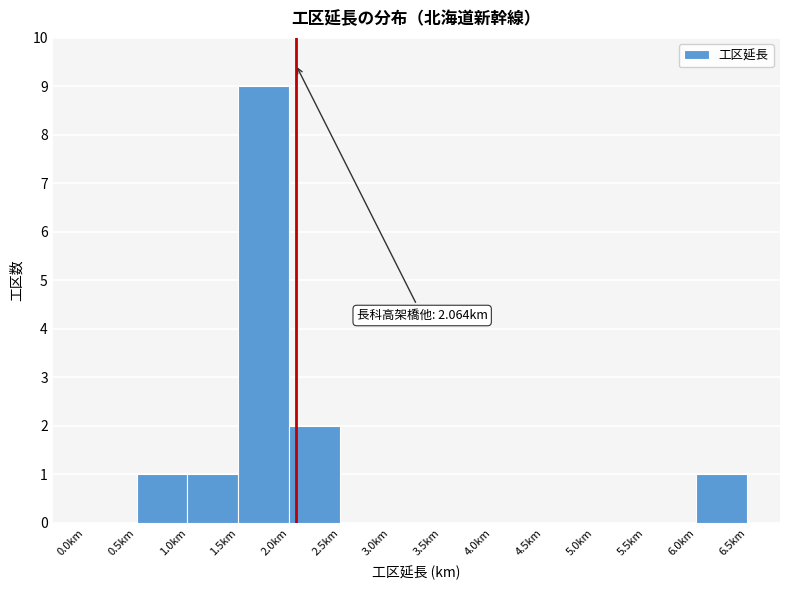

Which range on the x-axis has the tallest bar?

1.5 to 2.0